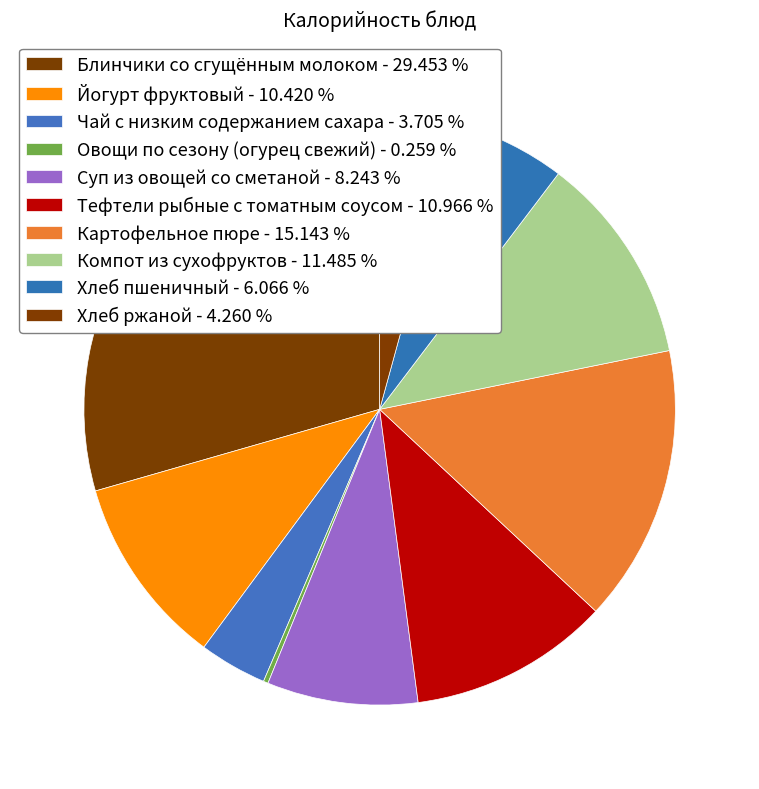

To the nearest percent, what is the average slice percentage?

10%